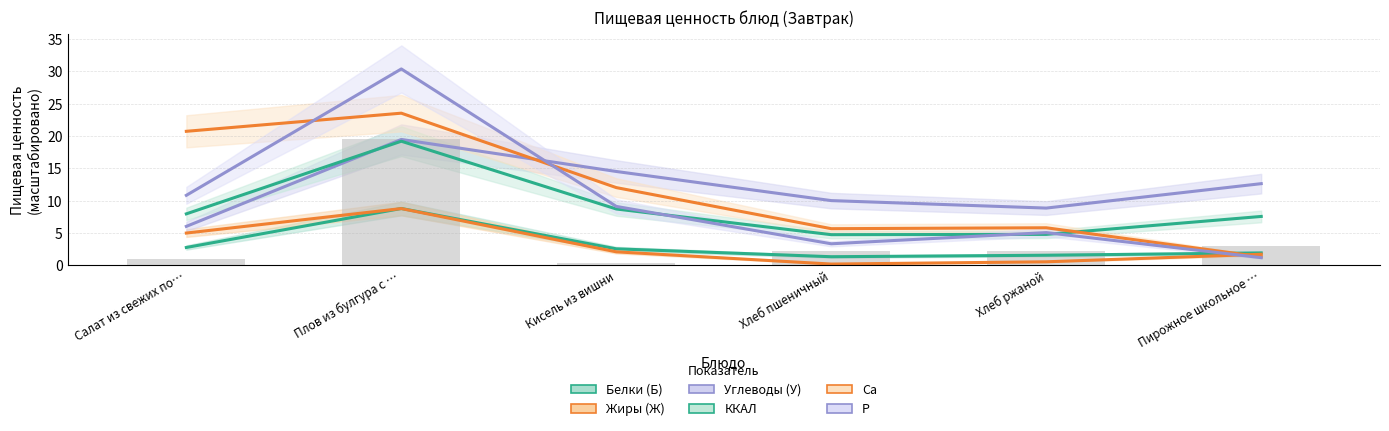

How many bars are there in each group?

6